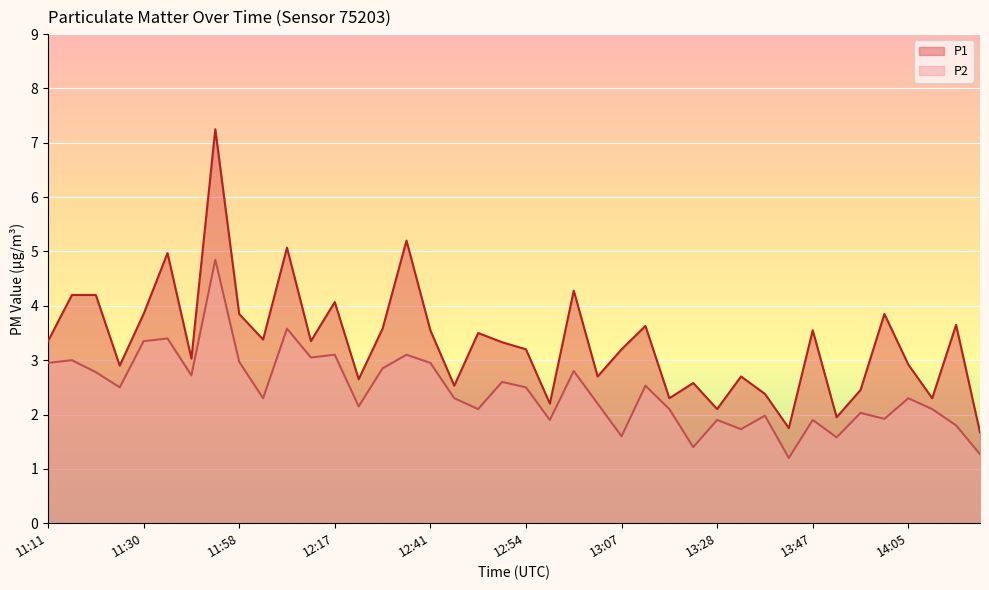

Which series has the largest total across all categories?

P1